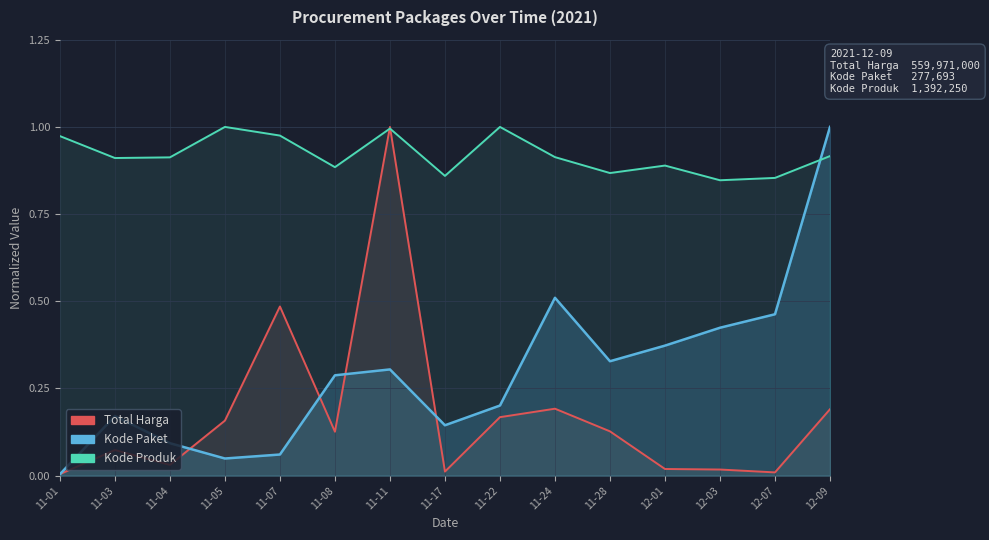

List the series in order of their overall mean, lowest first.

Total Harga, Kode Paket, Kode Produk